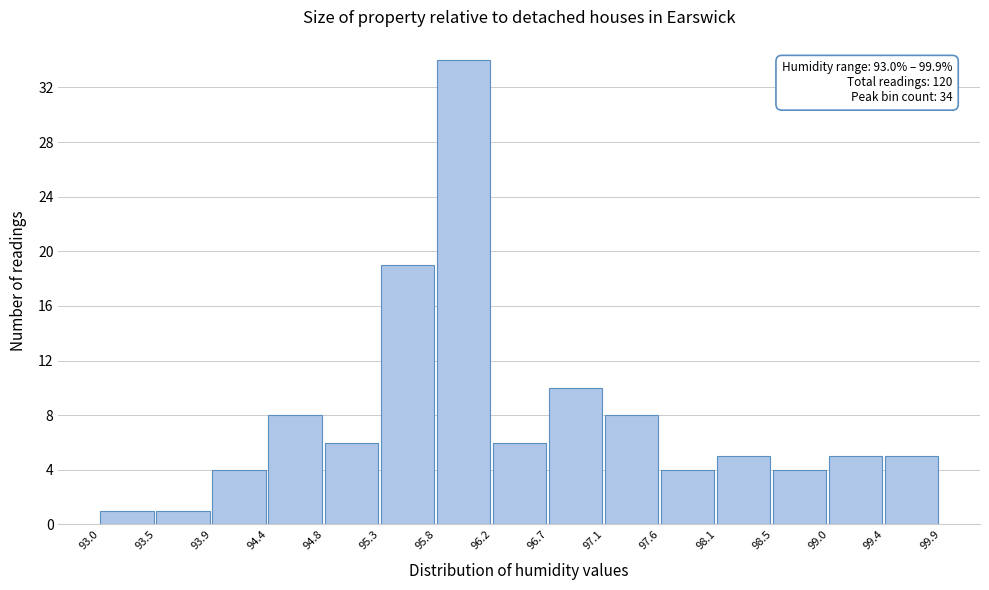

Which range on the x-axis has the tallest bar?

95.8 to 96.2